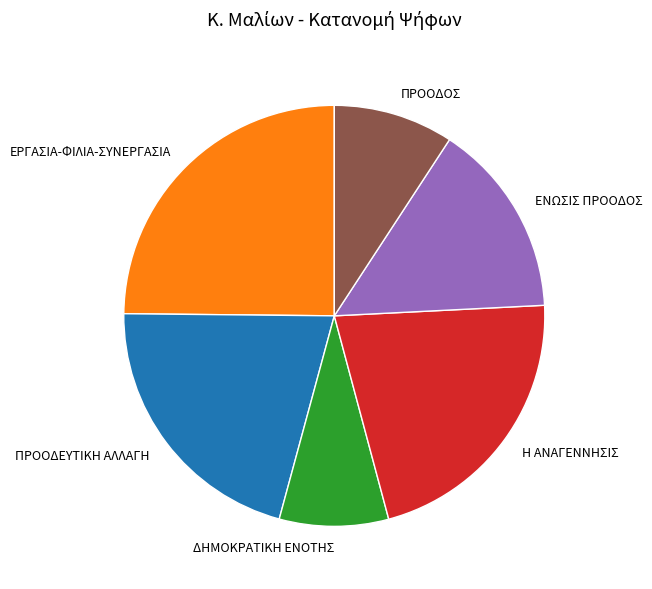

Does any single category account for the majority?

No